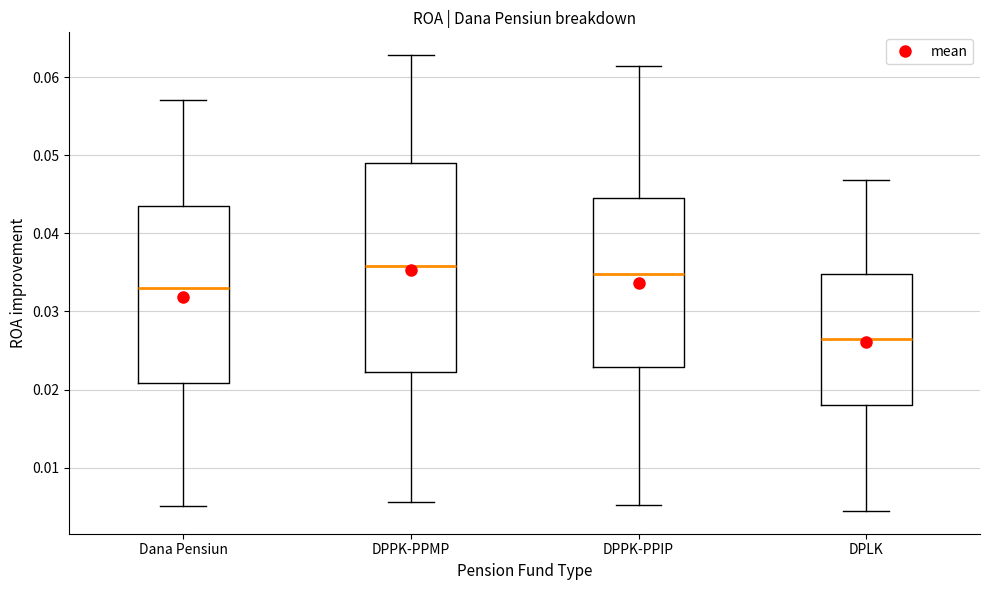

Reading left to right, transcribe this box plot: for each box, give where its median line is, the range the box spans, and where its two whiskers end, as read against the y-axis. The values are not printed on the chart, so give them approximately, as read against the axis.

Dana Pensiun: median 0.033, box 0.021 to 0.043, whiskers 0.005 to 0.057
DPPK-PPMP: median 0.036, box 0.022 to 0.049, whiskers 0.006 to 0.063
DPPK-PPIP: median 0.035, box 0.023 to 0.045, whiskers 0.005 to 0.061
DPLK: median 0.027, box 0.018 to 0.035, whiskers 0.004 to 0.047